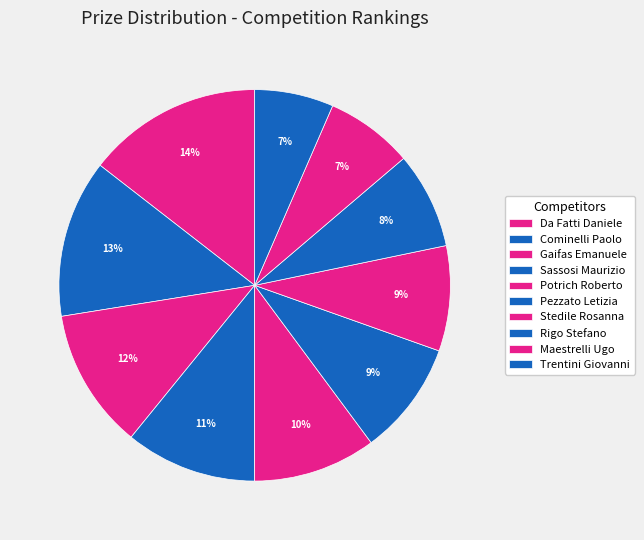

The Da Fatti Daniele slice represents 9% of the pie. True or false?

False